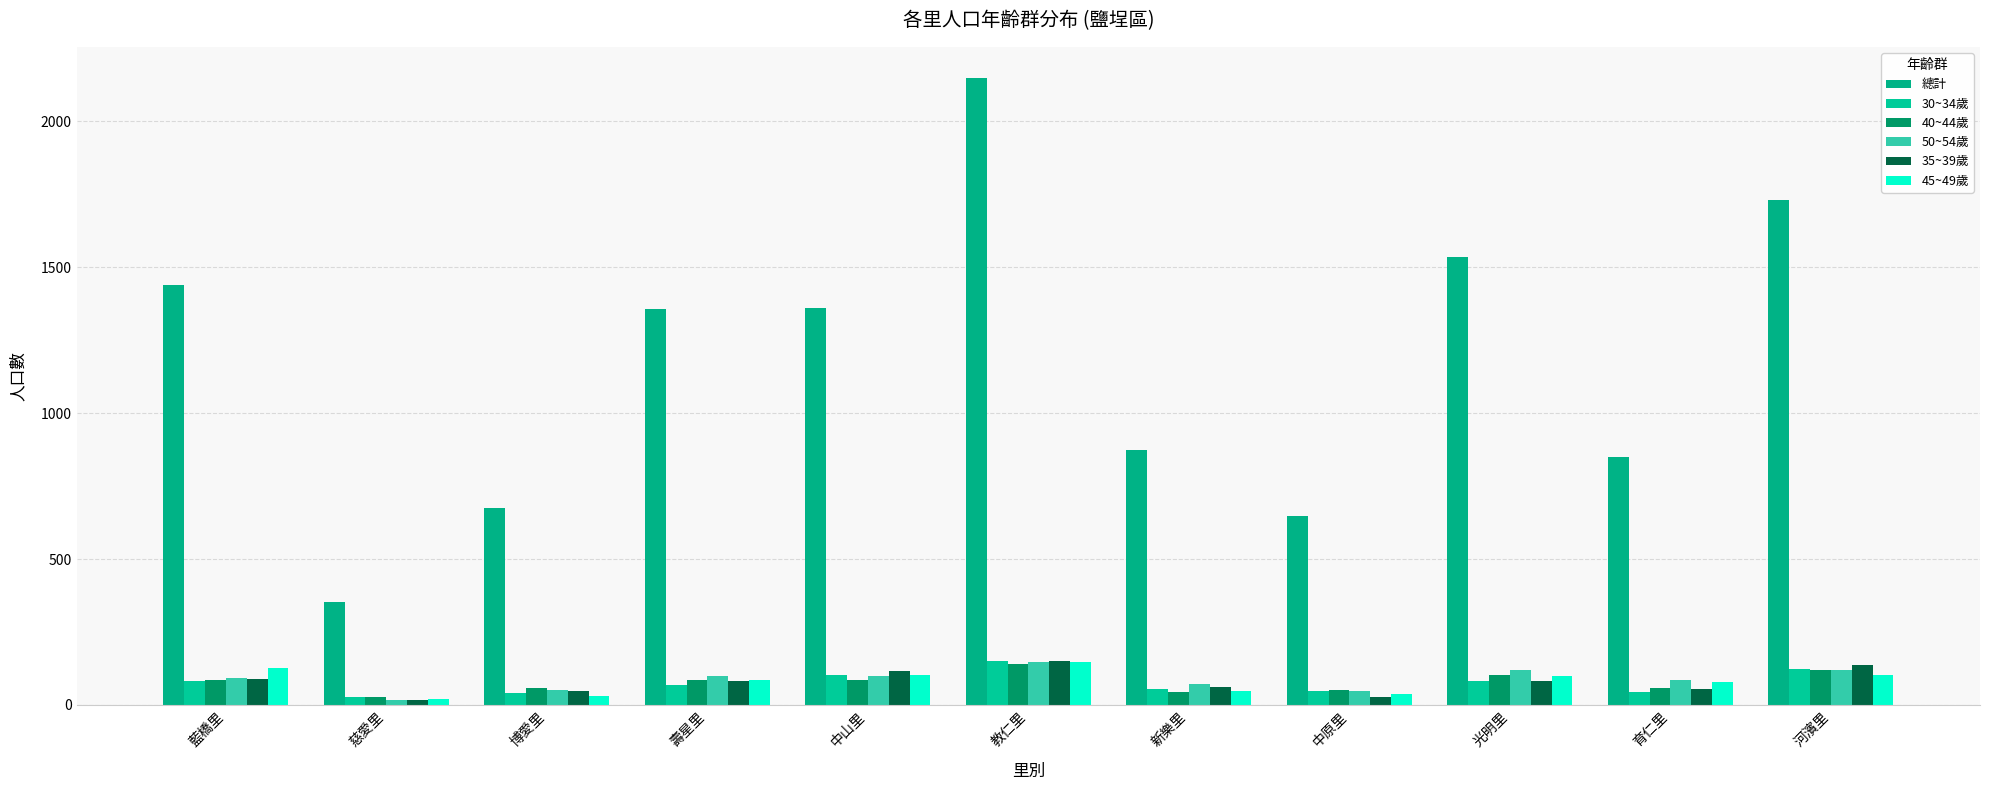

The value of 45~49歲 at 博愛里 is 32. True or false?

True